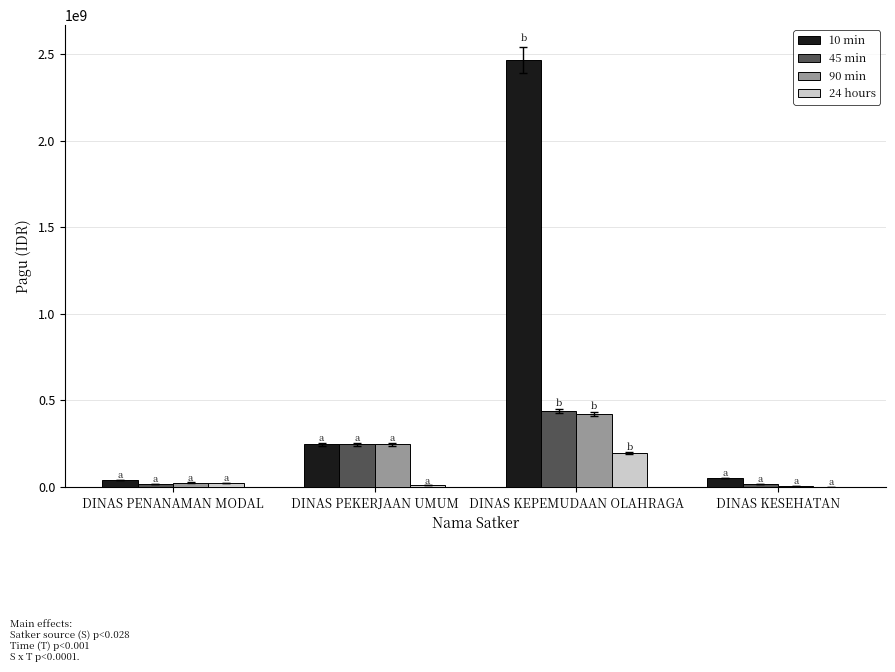

Are the bars grouped side by side (vs. stacked)?

Yes